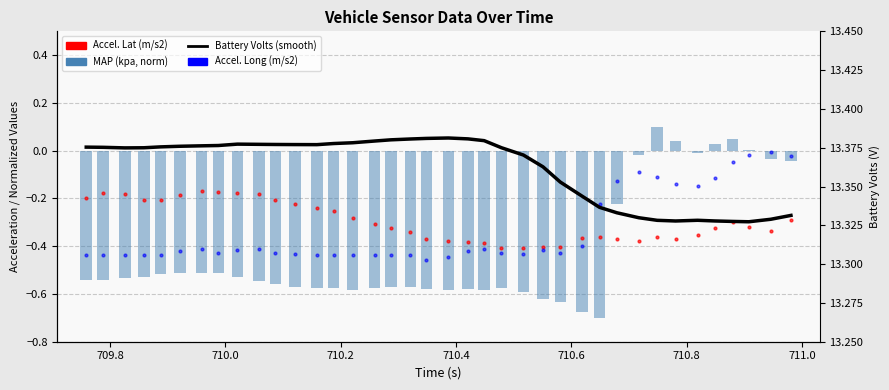

Which series has the largest Y range (max minus min)?

MAP (kpa, norm)